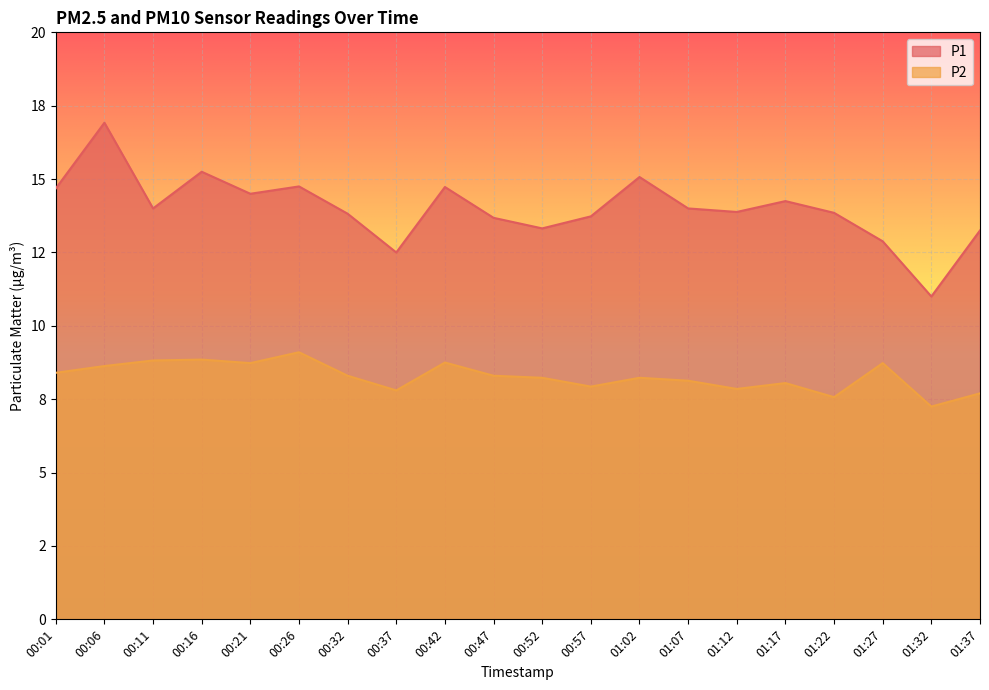

What is the sum of the P1 values at 01:17 and 00:37?

26.8